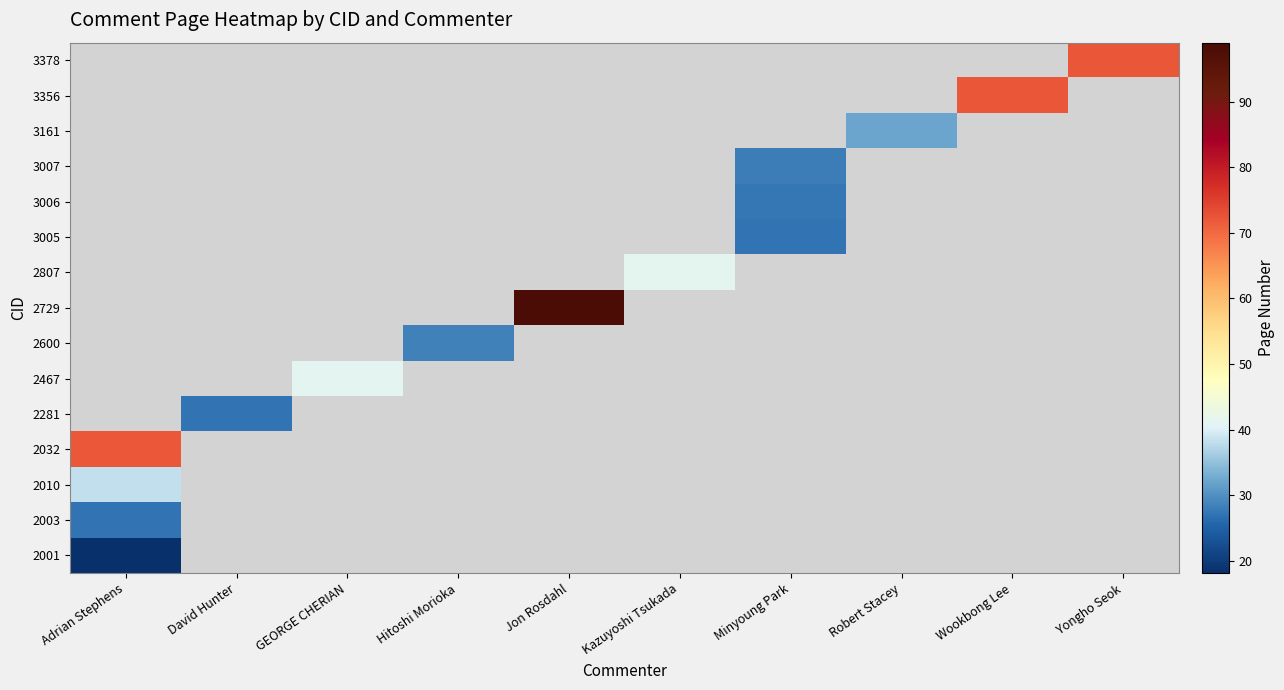

What is the maximum value for 2032?

72.0